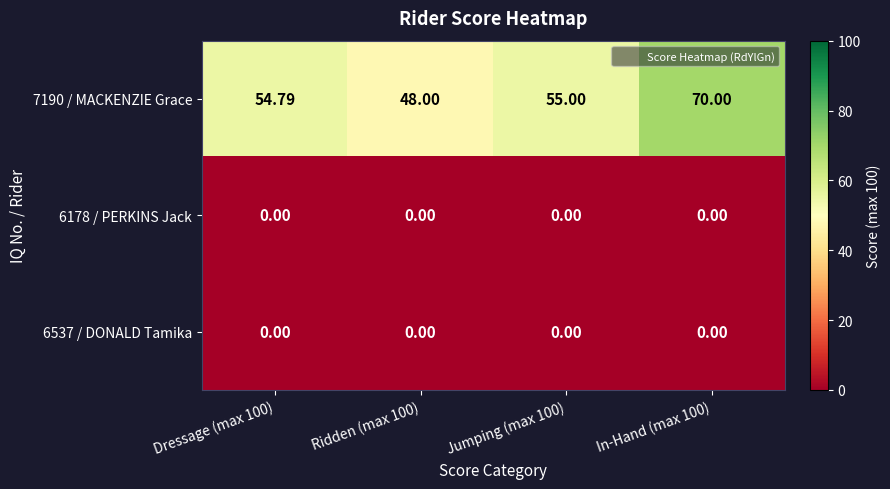

Is the value of 7190 / MACKENZIE Grace at Ridden (max 100) greater than the value of 6178 / PERKINS Jack at Ridden (max 100)?

Yes